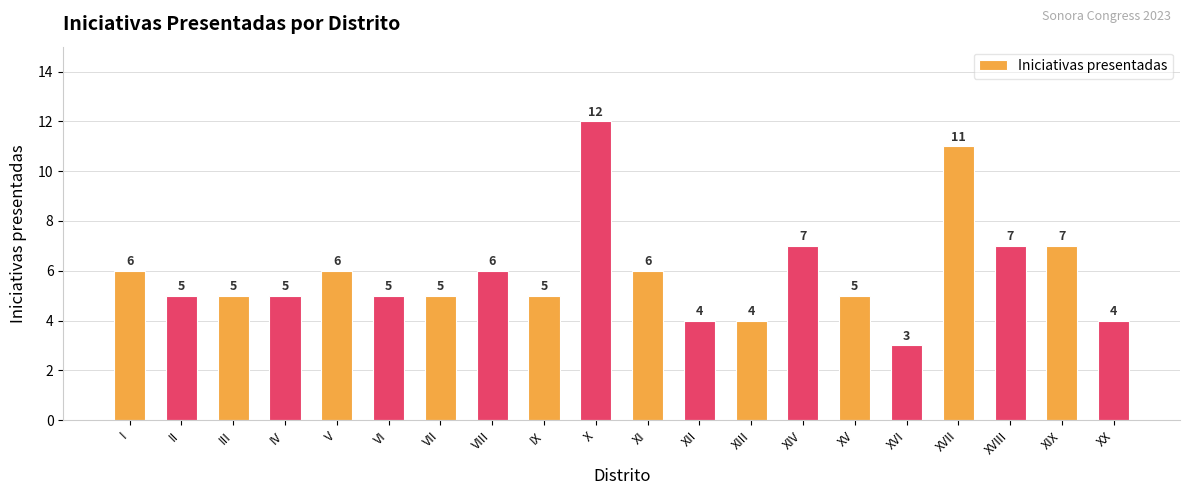

At which category does the chart reach its peak across all series?

X